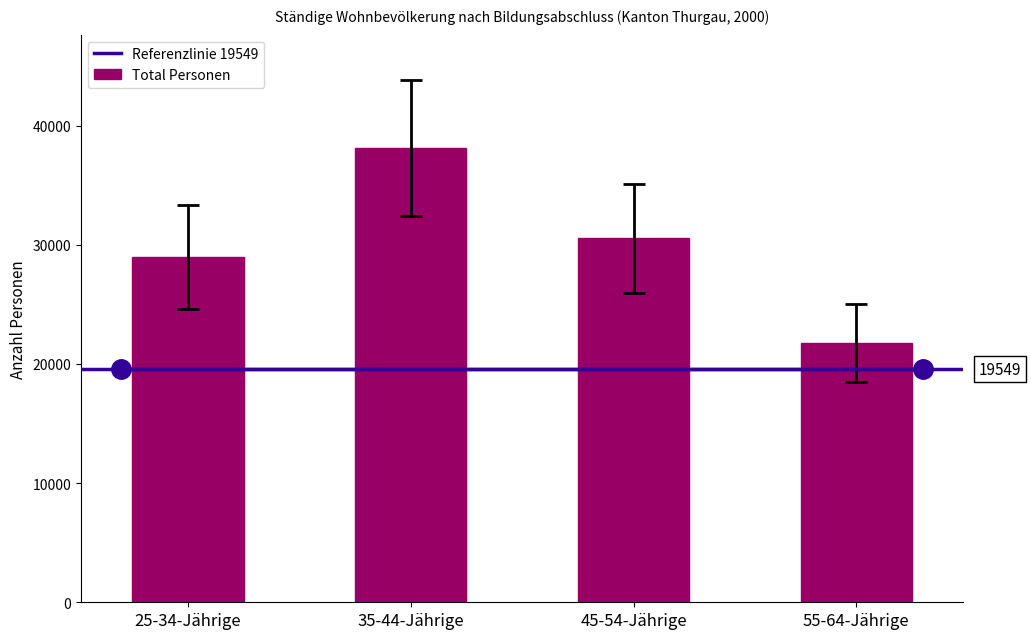

What is the difference between the values at 55-64-Jährige and 25-34-Jährige?

7202